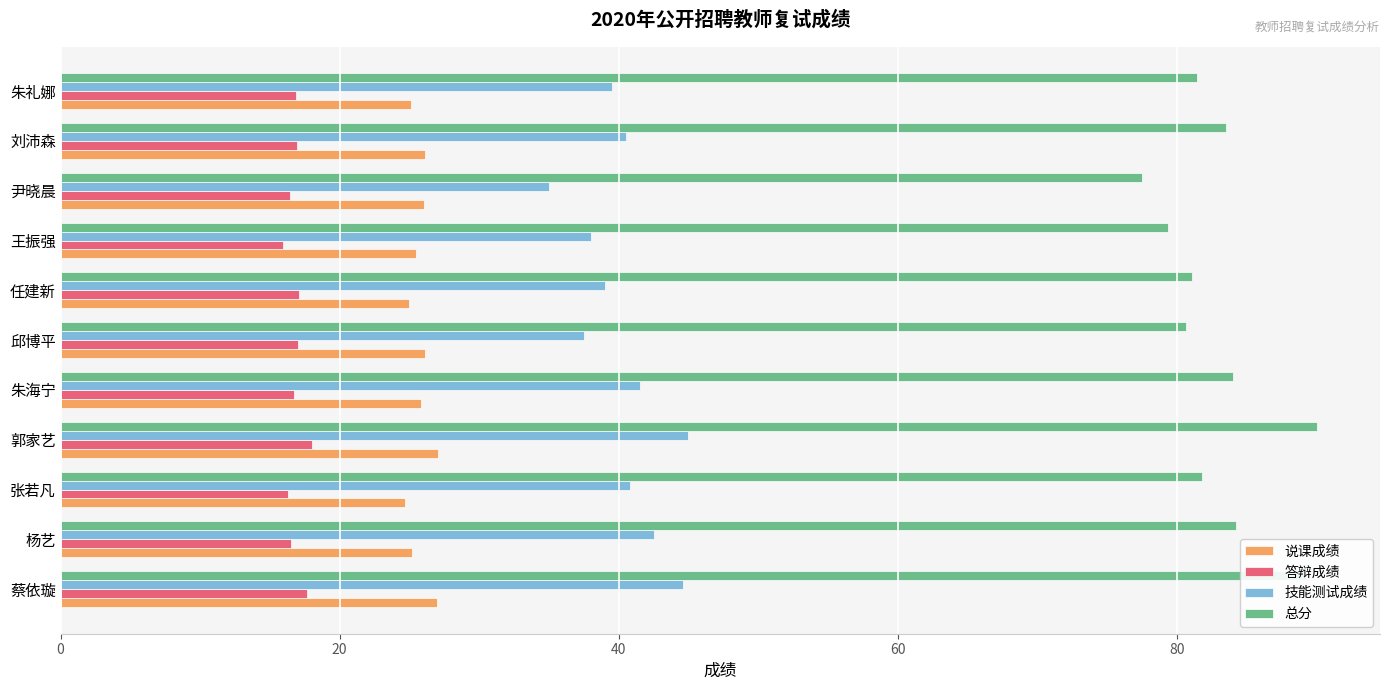

The value of 说课成绩 at 刘沛森 is 45.9. True or false?

False